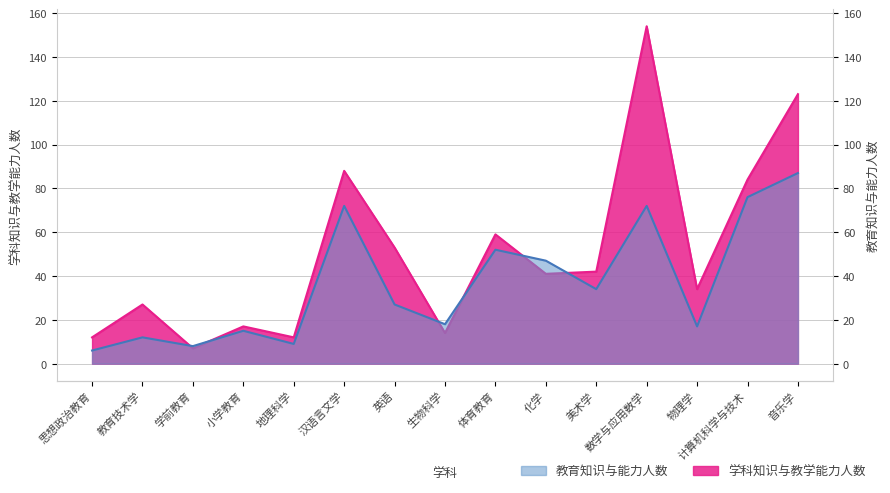

What is the value of the 学科知识与教学能力人数 point at the 5th from the left?

12